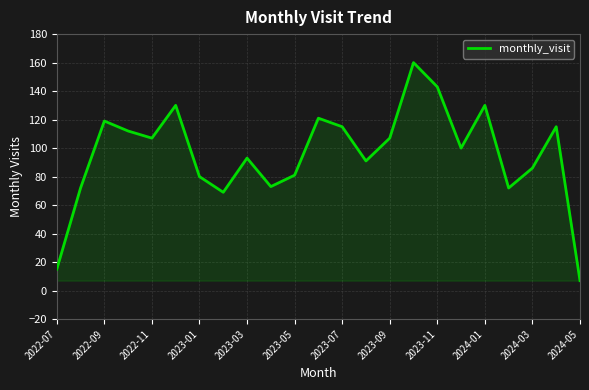

How many lines are shown in the chart?

1